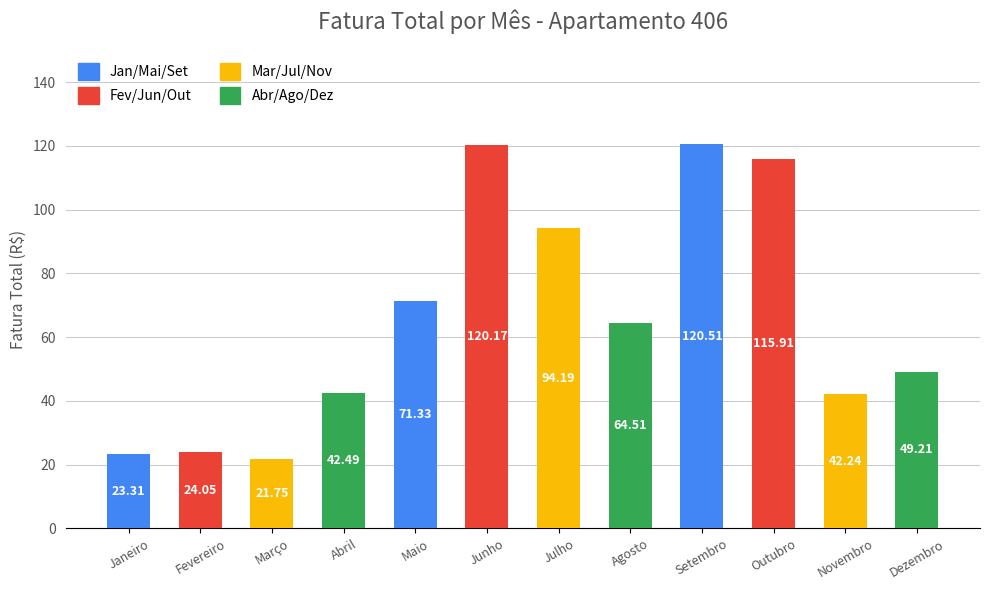

The chart shows a value of 18.9 at Dezembro. True or false?

False